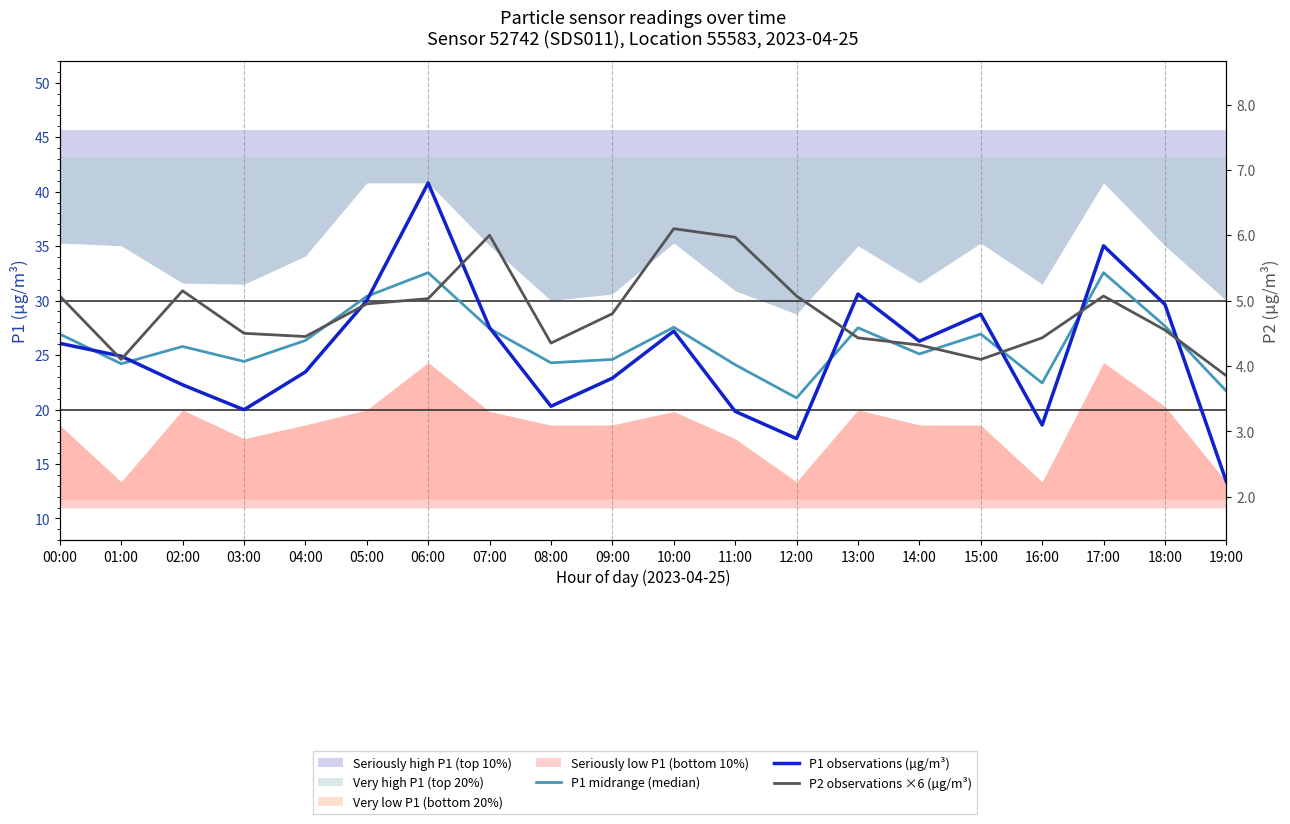

Where do P2 observations ×6 (µg/m³) and P1 observations (µg/m³) first cross each other?

00:00 and 01:00